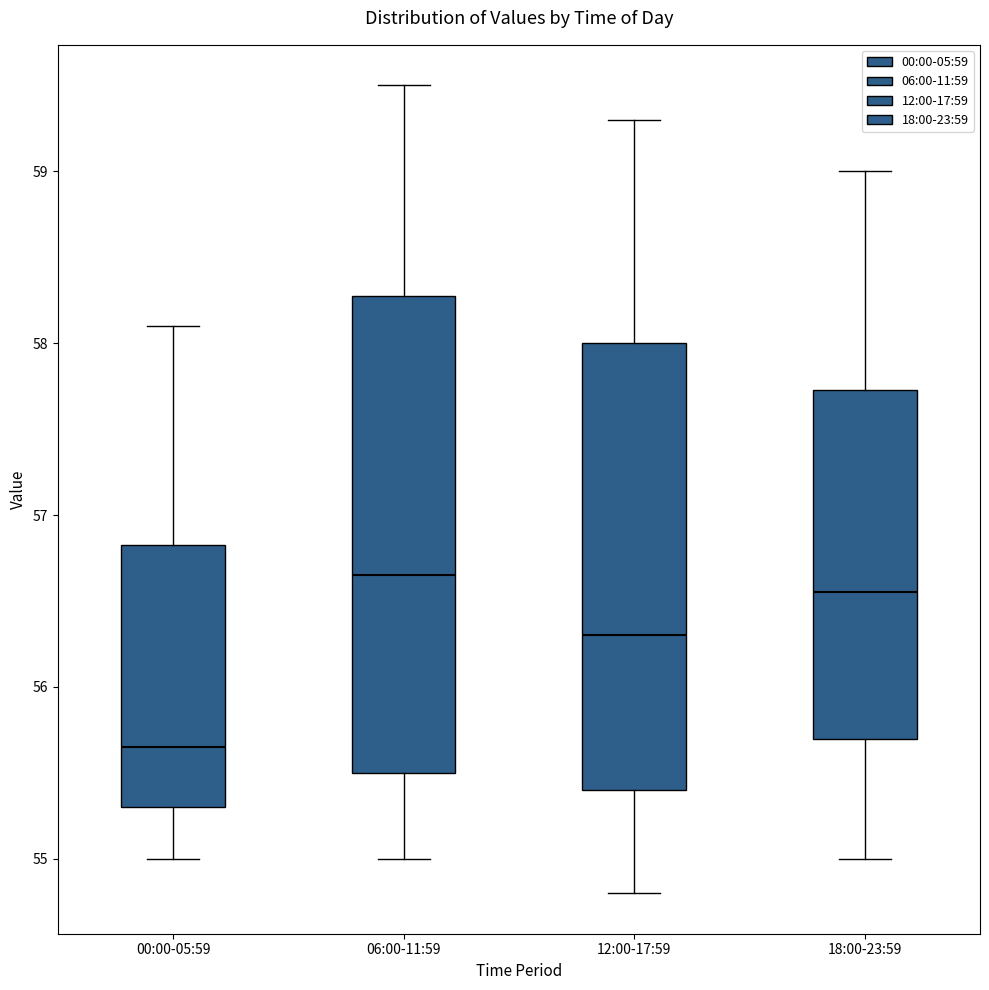

Where does the upper whisker of the box for 06:00-11:59 end on the y-axis? The values are not printed on the chart, so give them approximately, as read against the axis.

59.5